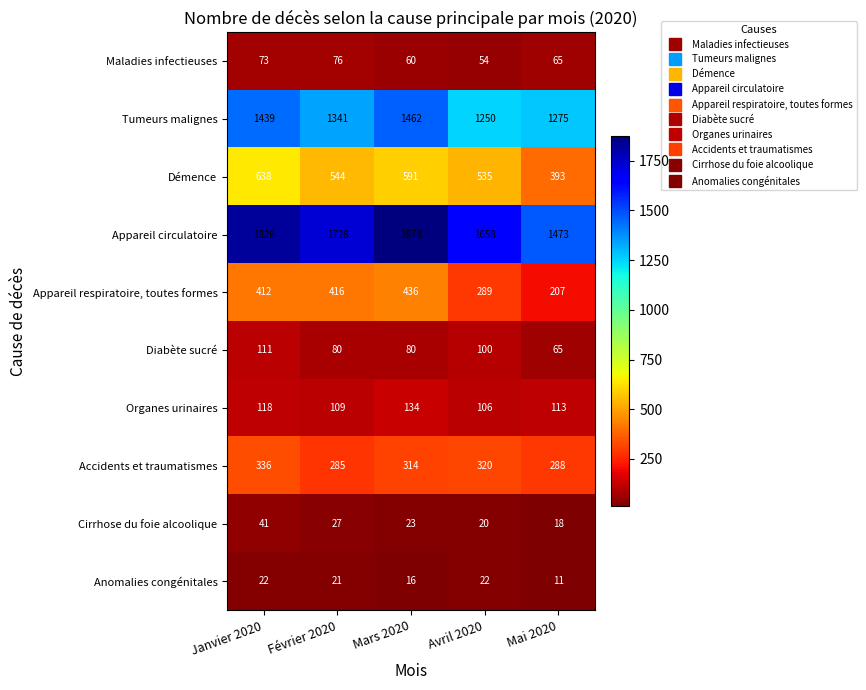

Which series changed the most between Janvier 2020 and Mai 2020?

Appareil circulatoire